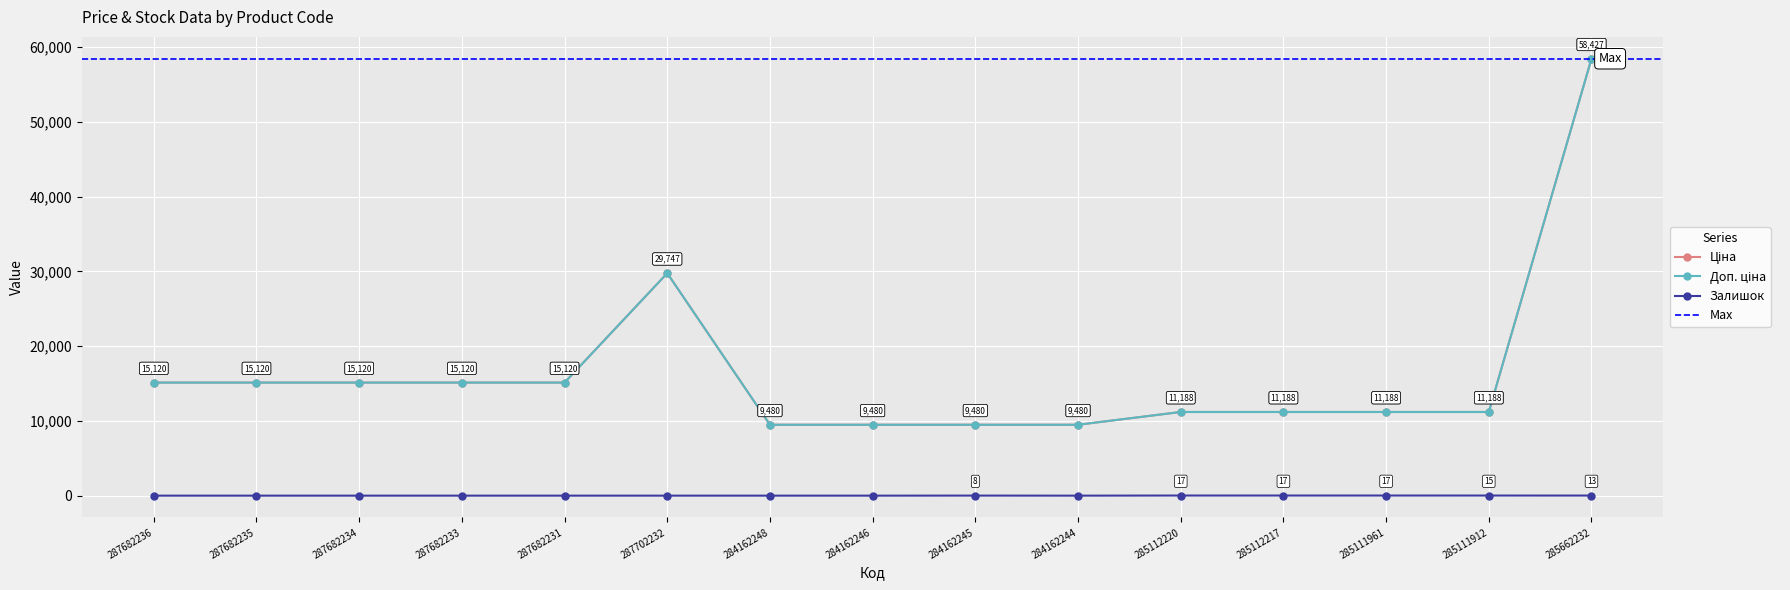

Which label corresponds to the smallest value in the chart?

287682236